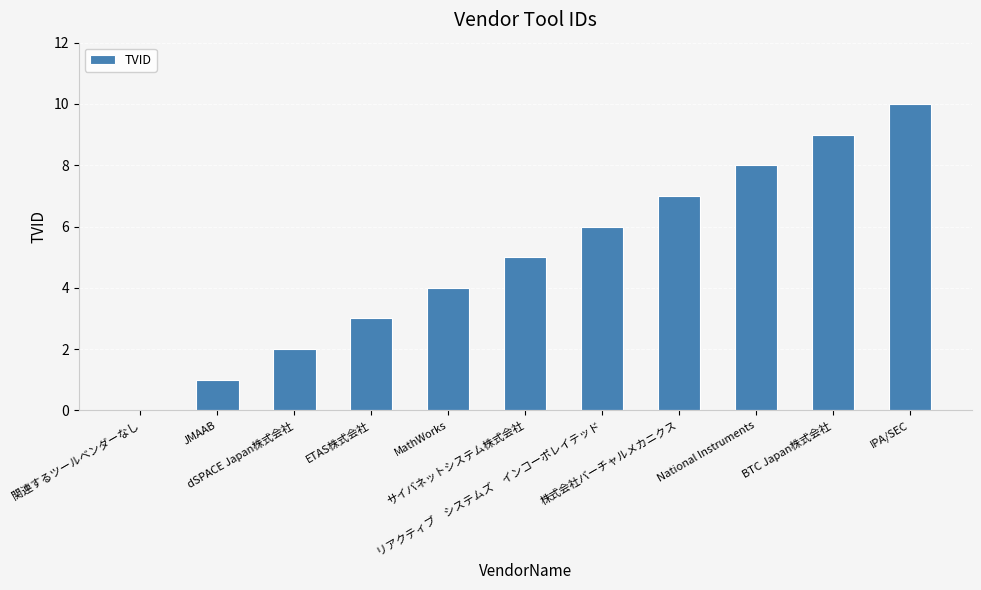

What is the sum of all values?

55